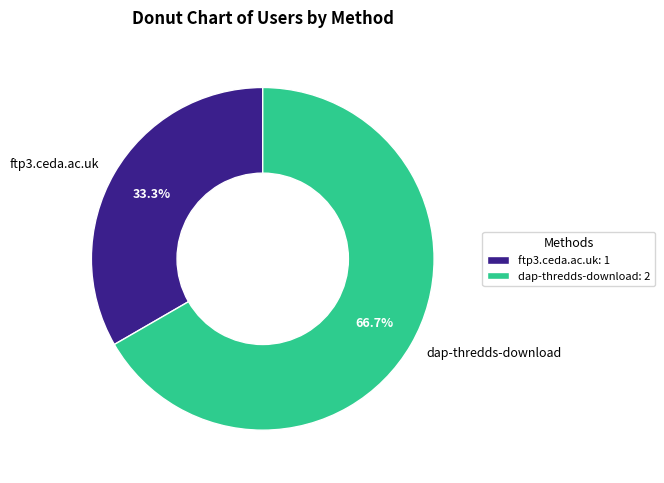

How many segments does this pie chart have?

2